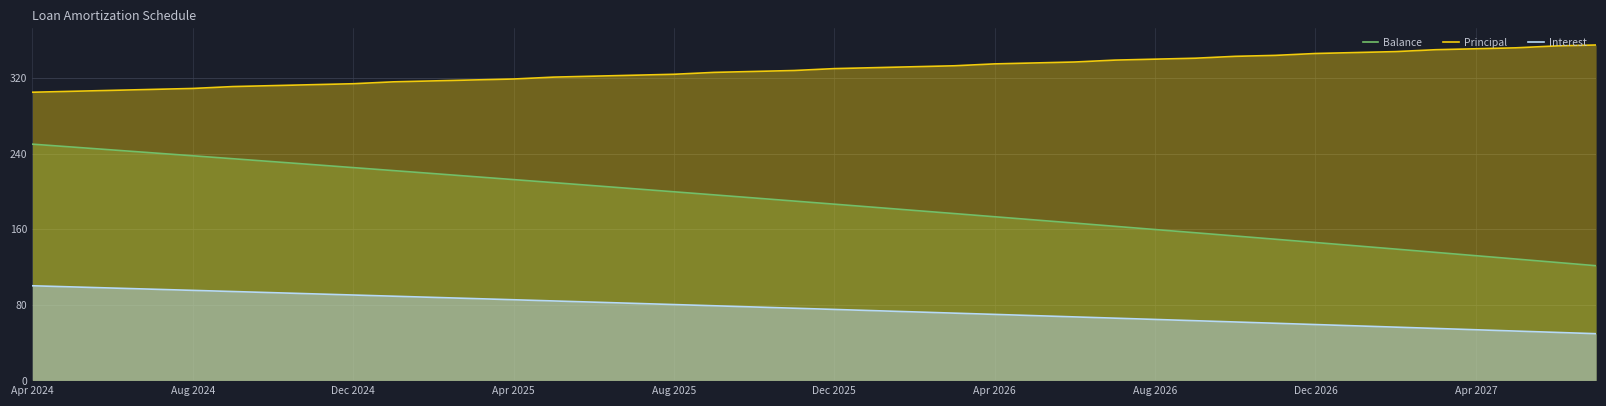

Reading left to right, what are all the values shown in this chart?

Balance: 250.1	247.0	243.9	240.8	237.8	234.6	231.5	228.4	225.2	222.1	218.9	215.7	212.6	209.3	206.1	202.9	199.7	196.4	193.1	189.8	186.5	183.2	179.9	176.6	173.2	169.9	166.5	163.1	159.7	156.3	152.9	149.4	146.0	142.5	139.0	135.5	132.0	128.5	125.0	121.4
Principal: 305.0	306.0	307.0	308.0	309.0	311.0	312.0	313.0	314.0	316.0	317.0	318.0	319.0	321.0	322.0	323.0	324.0	326.0	327.0	328.0	330.0	331.0	332.0	333.0	335.0	336.0	337.0	339.0	340.0	341.0	343.0	344.0	346.0	347.0	348.0	350.0	351.0	352.0	354.0	355.0
Interest: 100.2	99.0	97.8	96.5	95.3	94.1	92.9	91.6	90.4	89.2	87.9	86.7	85.4	84.1	82.9	81.6	80.3	79.0	77.7	76.4	75.2	73.8	72.5	71.2	69.9	68.6	67.2	65.9	64.6	63.2	61.9	60.5	59.1	57.8	56.4	55.0	53.6	52.2	50.9	49.5